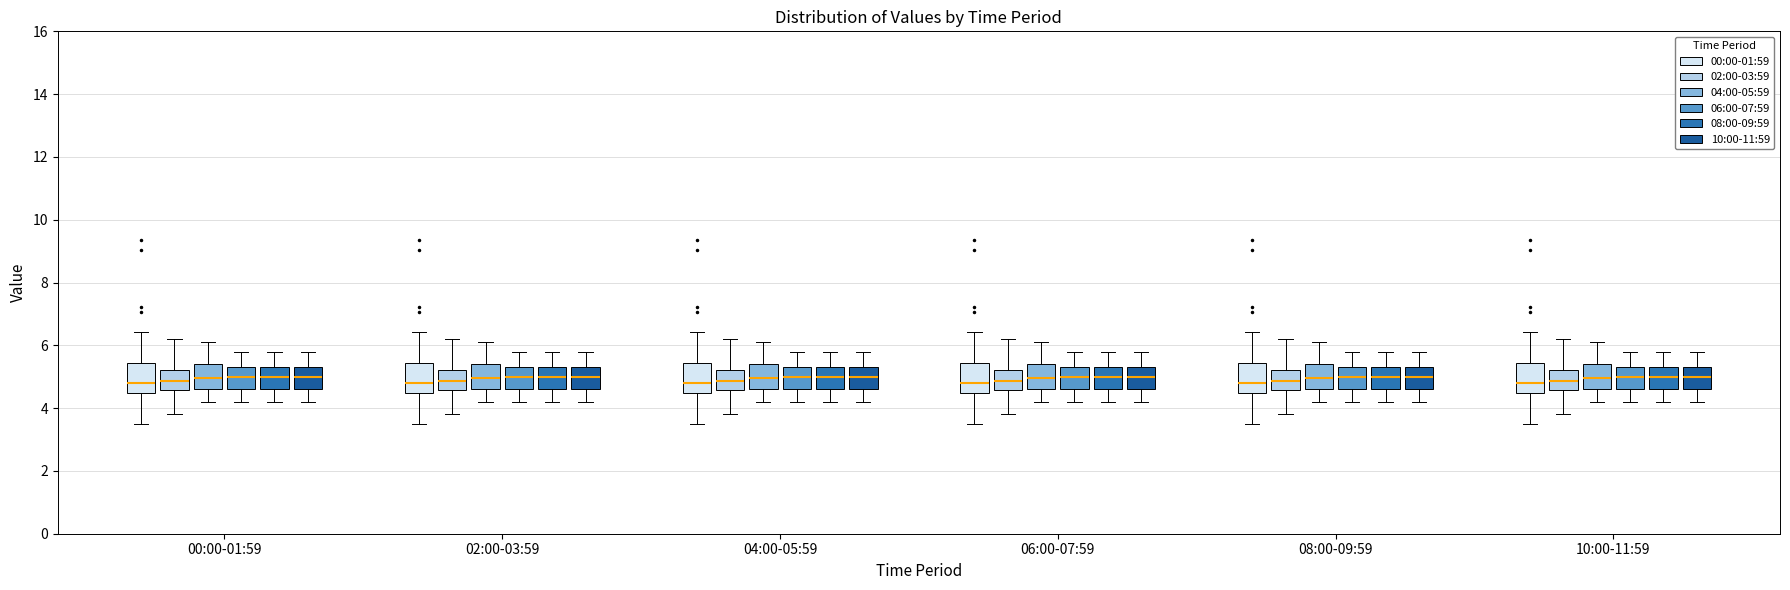

Reading left to right, read every box against the y-axis: the position of its median line, the range the box covers, and the ends of its whiskers. The values are not printed on the chart, so give them approximately, as read against the axis.

00:00-01:59 (00:00-01:59): median 4.8, box 4.4 to 5.4, whiskers 3.6 to 6.4
00:00-01:59 (02:00-03:59): median 4.8, box 4.6 to 5.2, whiskers 3.8 to 6.2
00:00-01:59 (04:00-05:59): median 5.0, box 4.6 to 5.4, whiskers 4.2 to 6.2
00:00-01:59 (06:00-07:59): median 5.0, box 4.6 to 5.4, whiskers 4.2 to 5.8
00:00-01:59 (08:00-09:59): median 5.0, box 4.6 to 5.4, whiskers 4.2 to 5.8
00:00-01:59 (10:00-11:59): median 5.0, box 4.6 to 5.4, whiskers 4.2 to 5.8
02:00-03:59 (00:00-01:59): median 4.8, box 4.4 to 5.4, whiskers 3.6 to 6.4
02:00-03:59 (02:00-03:59): median 4.8, box 4.6 to 5.2, whiskers 3.8 to 6.2
02:00-03:59 (04:00-05:59): median 5.0, box 4.6 to 5.4, whiskers 4.2 to 6.2
02:00-03:59 (06:00-07:59): median 5.0, box 4.6 to 5.4, whiskers 4.2 to 5.8
02:00-03:59 (08:00-09:59): median 5.0, box 4.6 to 5.4, whiskers 4.2 to 5.8
02:00-03:59 (10:00-11:59): median 5.0, box 4.6 to 5.4, whiskers 4.2 to 5.8
04:00-05:59 (00:00-01:59): median 4.8, box 4.4 to 5.4, whiskers 3.6 to 6.4
04:00-05:59 (02:00-03:59): median 4.8, box 4.6 to 5.2, whiskers 3.8 to 6.2
04:00-05:59 (04:00-05:59): median 5.0, box 4.6 to 5.4, whiskers 4.2 to 6.2
04:00-05:59 (06:00-07:59): median 5.0, box 4.6 to 5.4, whiskers 4.2 to 5.8
04:00-05:59 (08:00-09:59): median 5.0, box 4.6 to 5.4, whiskers 4.2 to 5.8
04:00-05:59 (10:00-11:59): median 5.0, box 4.6 to 5.4, whiskers 4.2 to 5.8
06:00-07:59 (00:00-01:59): median 4.8, box 4.4 to 5.4, whiskers 3.6 to 6.4
06:00-07:59 (02:00-03:59): median 4.8, box 4.6 to 5.2, whiskers 3.8 to 6.2
06:00-07:59 (04:00-05:59): median 5.0, box 4.6 to 5.4, whiskers 4.2 to 6.2
06:00-07:59 (06:00-07:59): median 5.0, box 4.6 to 5.4, whiskers 4.2 to 5.8
06:00-07:59 (08:00-09:59): median 5.0, box 4.6 to 5.4, whiskers 4.2 to 5.8
06:00-07:59 (10:00-11:59): median 5.0, box 4.6 to 5.4, whiskers 4.2 to 5.8
08:00-09:59 (00:00-01:59): median 4.8, box 4.4 to 5.4, whiskers 3.6 to 6.4
08:00-09:59 (02:00-03:59): median 4.8, box 4.6 to 5.2, whiskers 3.8 to 6.2
08:00-09:59 (04:00-05:59): median 5.0, box 4.6 to 5.4, whiskers 4.2 to 6.2
08:00-09:59 (06:00-07:59): median 5.0, box 4.6 to 5.4, whiskers 4.2 to 5.8
08:00-09:59 (08:00-09:59): median 5.0, box 4.6 to 5.4, whiskers 4.2 to 5.8
08:00-09:59 (10:00-11:59): median 5.0, box 4.6 to 5.4, whiskers 4.2 to 5.8
10:00-11:59 (00:00-01:59): median 4.8, box 4.4 to 5.4, whiskers 3.6 to 6.4
10:00-11:59 (02:00-03:59): median 4.8, box 4.6 to 5.2, whiskers 3.8 to 6.2
10:00-11:59 (04:00-05:59): median 5.0, box 4.6 to 5.4, whiskers 4.2 to 6.2
10:00-11:59 (06:00-07:59): median 5.0, box 4.6 to 5.4, whiskers 4.2 to 5.8
10:00-11:59 (08:00-09:59): median 5.0, box 4.6 to 5.4, whiskers 4.2 to 5.8
10:00-11:59 (10:00-11:59): median 5.0, box 4.6 to 5.4, whiskers 4.2 to 5.8